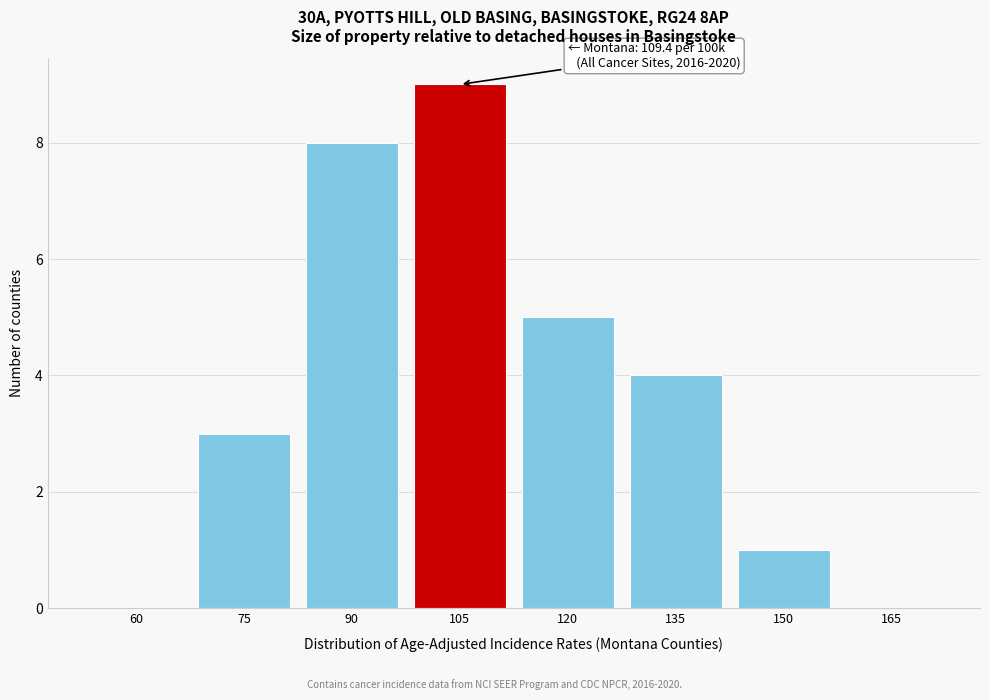

Reading left to right, extract all data points from this chart.

60=0	75=3	90=8	105=9	120=5	135=4	150=1	165=0